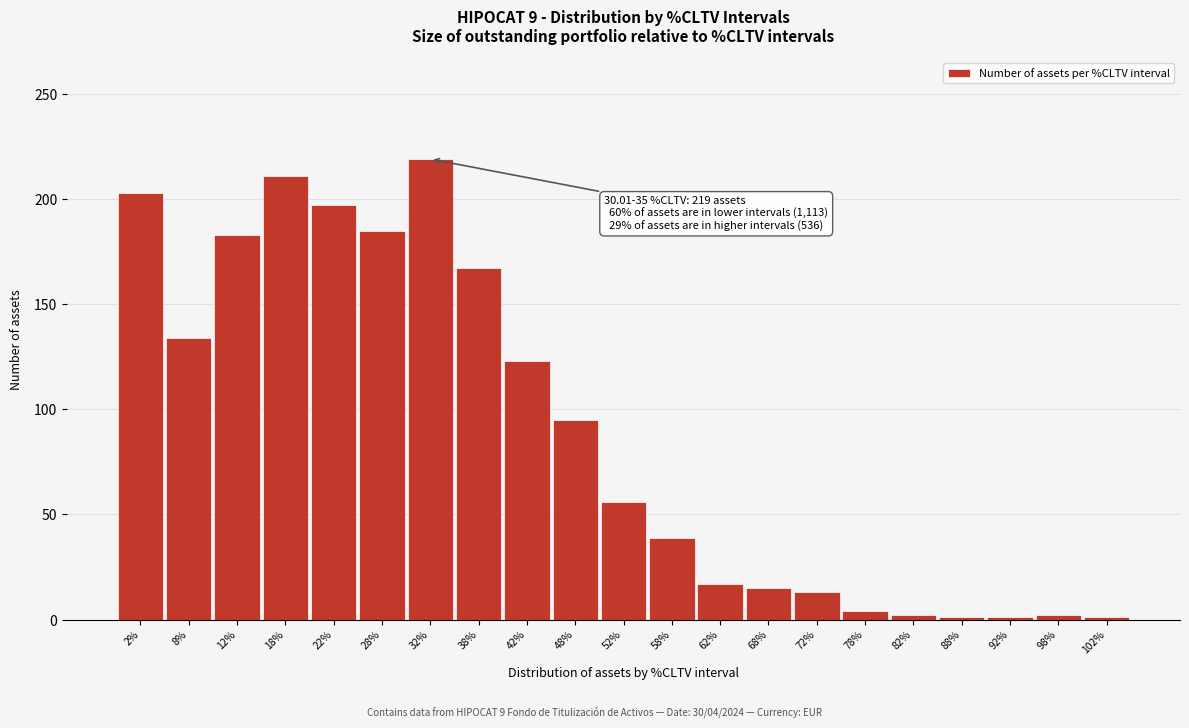

What is the label of the 10th bar from the left?

48%